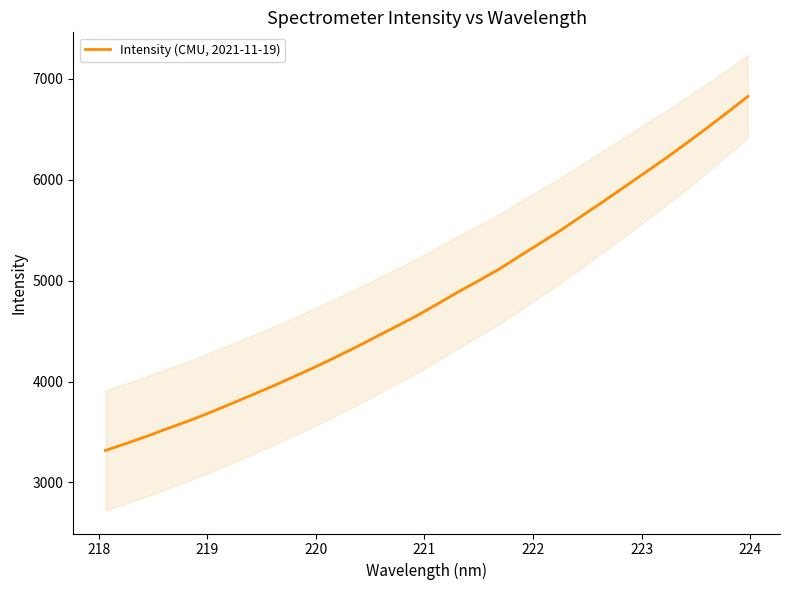

What is the minimum value for Intensity (CMU, 2021-11-19)?

3317.2